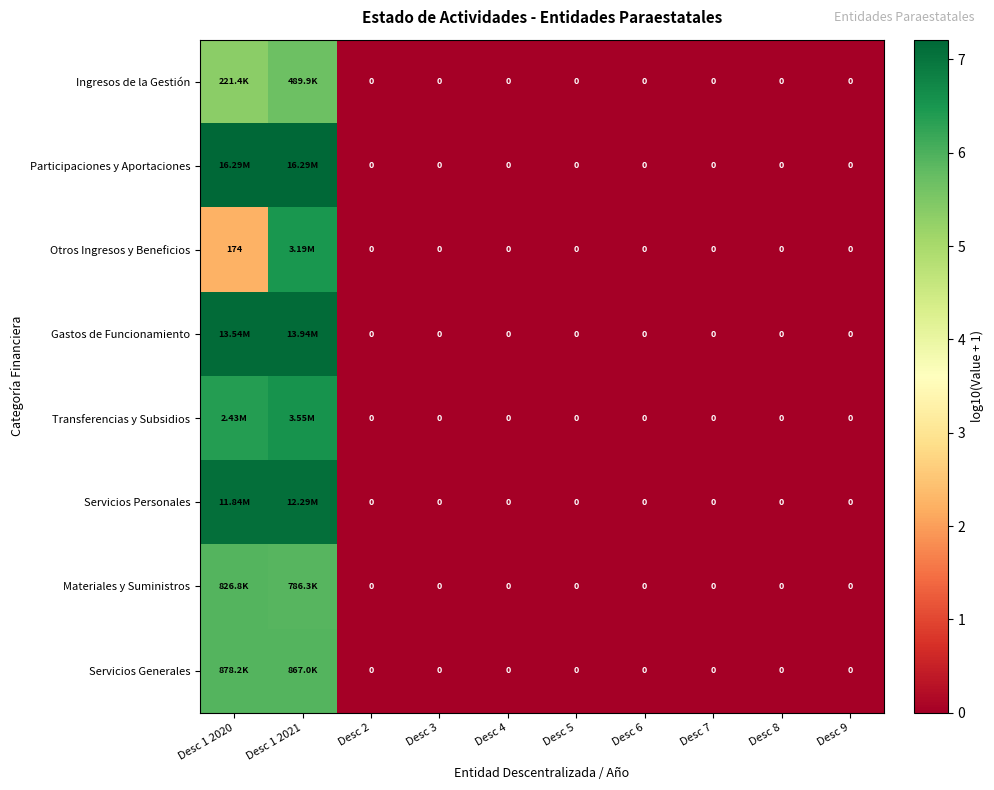

The value of Participaciones y Aportaciones at Desc 5 is 3.9. True or false?

False